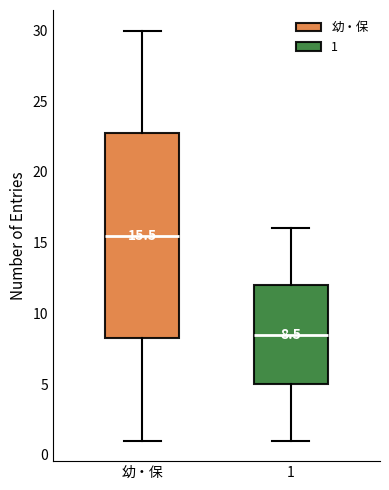

Which box has the highest median line?

幼・保